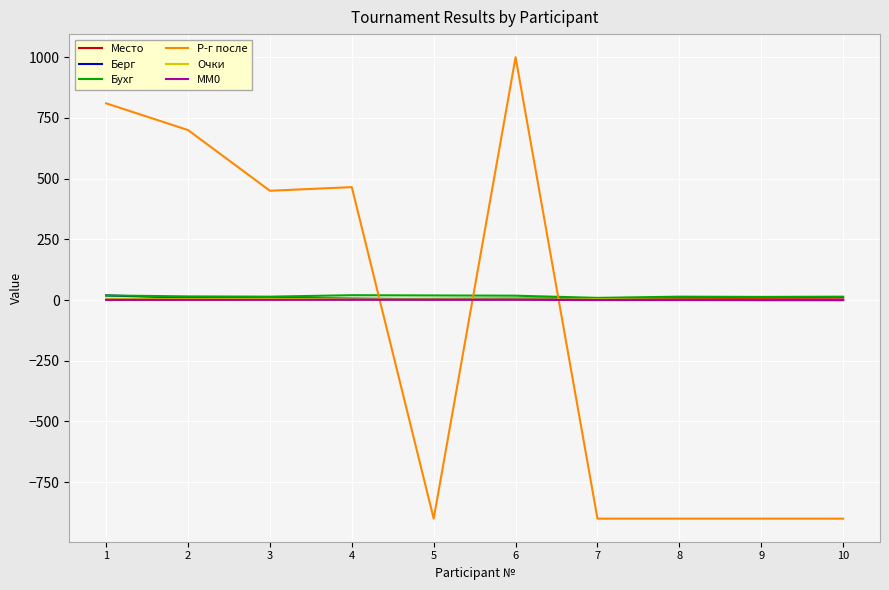

Is the value of Место at 9 greater than the value of Р-г после at 7?

Yes